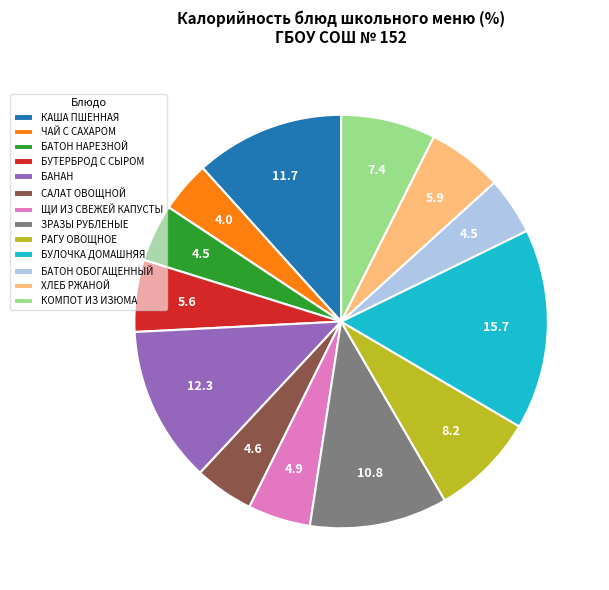

Approximately how many times larger is the value at КАША ПШЕННАЯ compared to БАТОН НАРЕЗНОЙ?

2.6